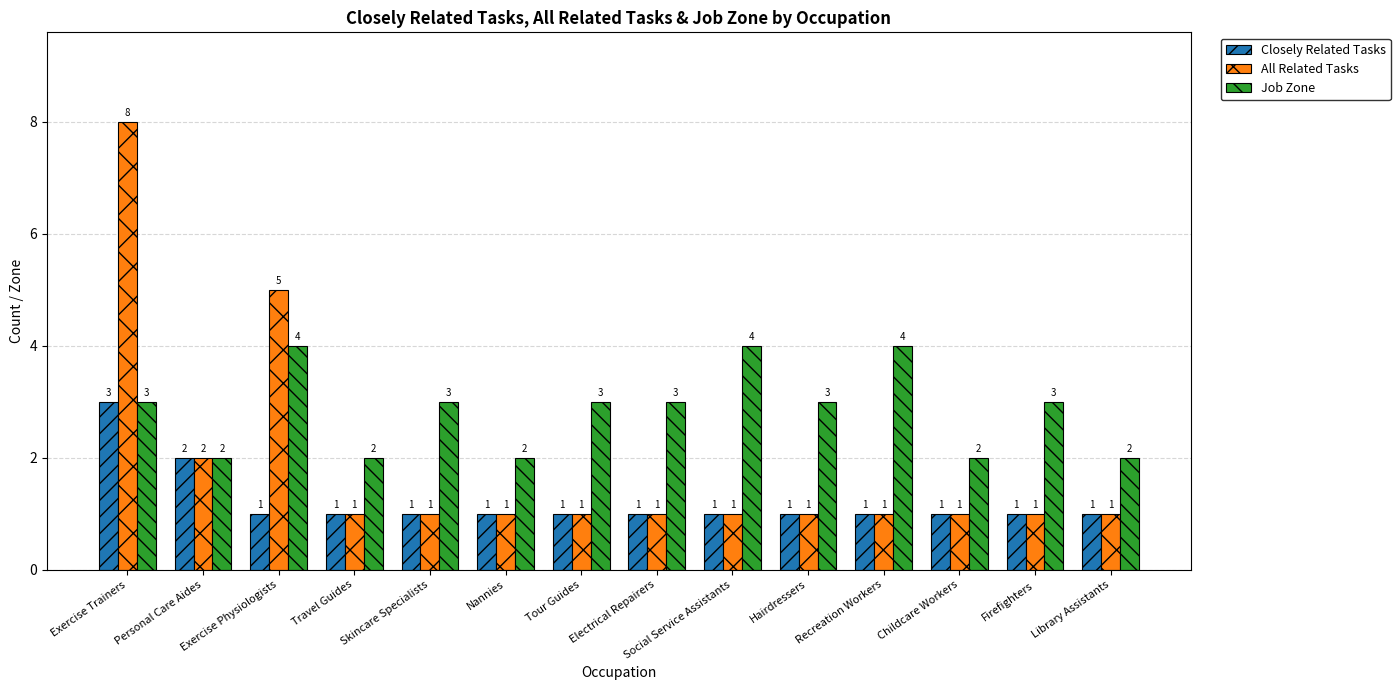

Which category has the highest value in the Closely Related Tasks series?

Exercise Trainers